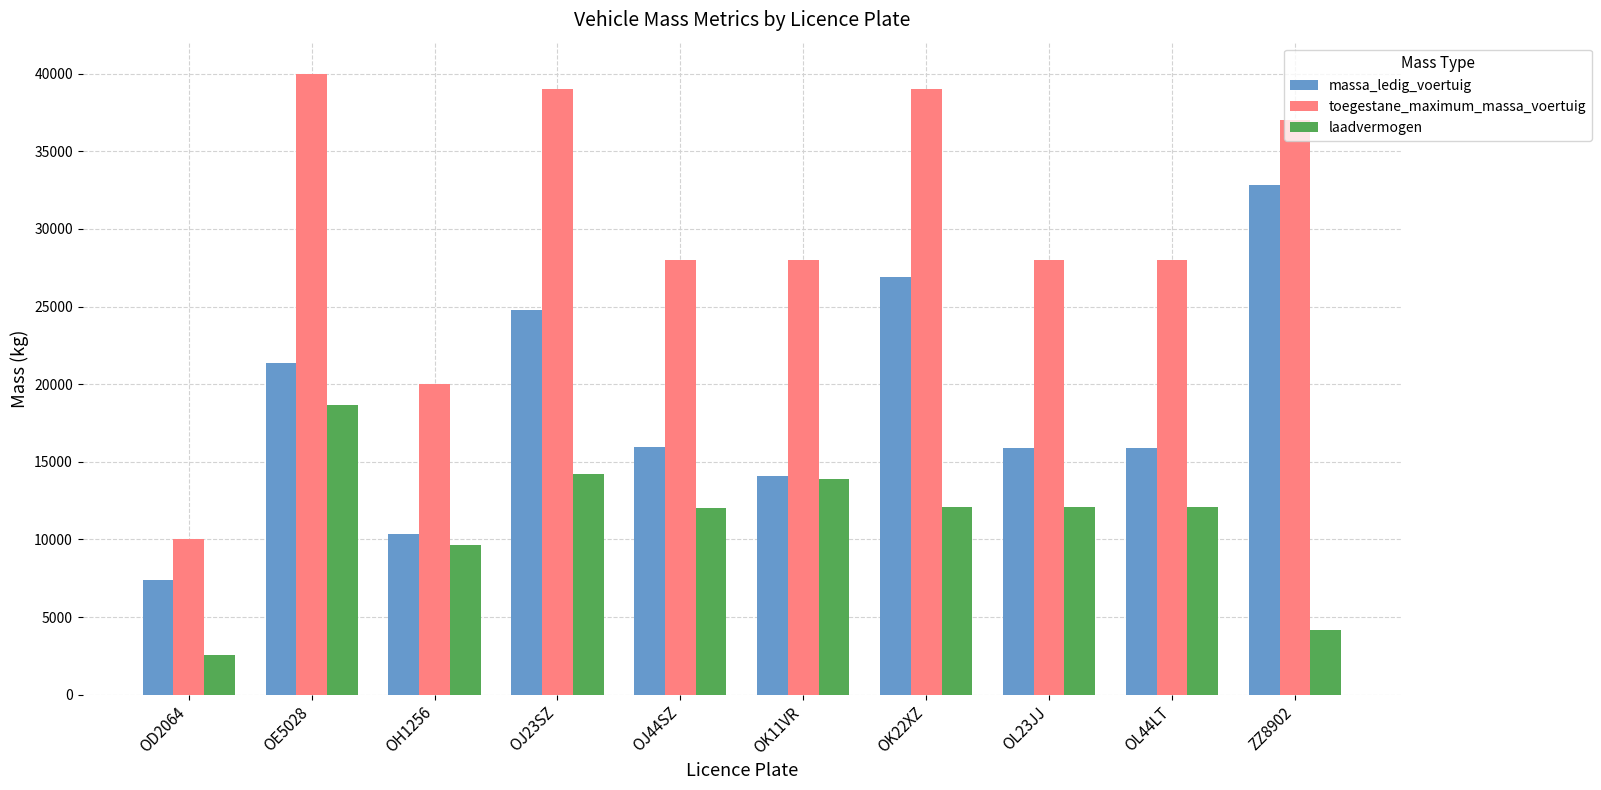

List the series in order of their overall mean, highest first.

toegestane_maximum_massa_voertuig, massa_ledig_voertuig, laadvermogen